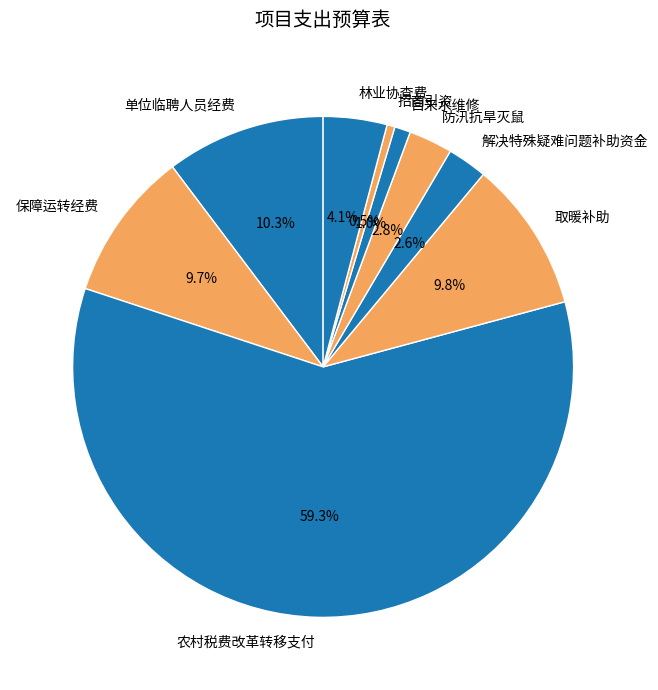

Is it true that 农村税费改革转移支付 is 70% of the pie?

False